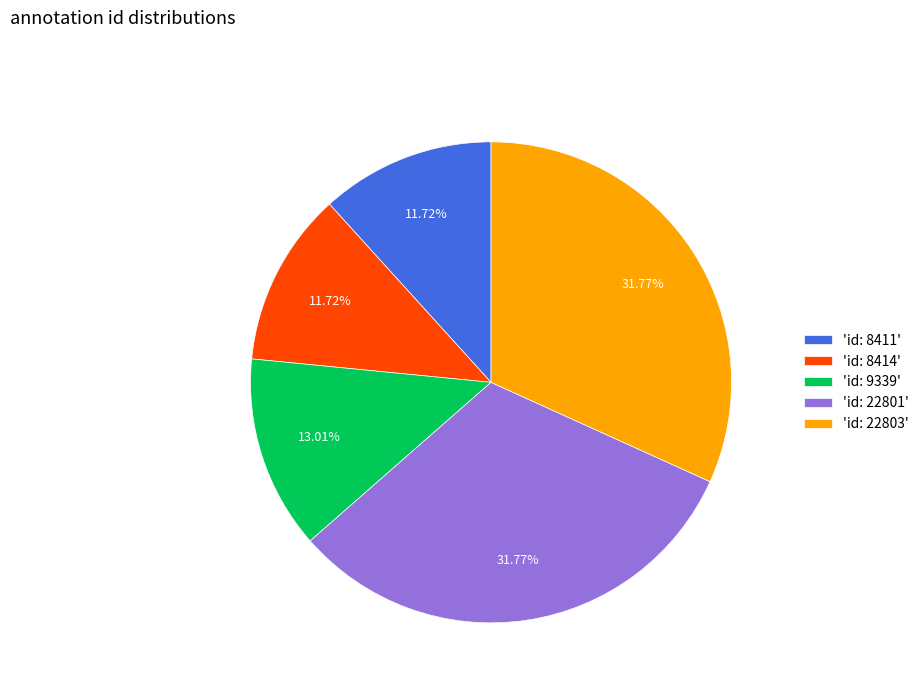

How many slices are in this pie chart?

5